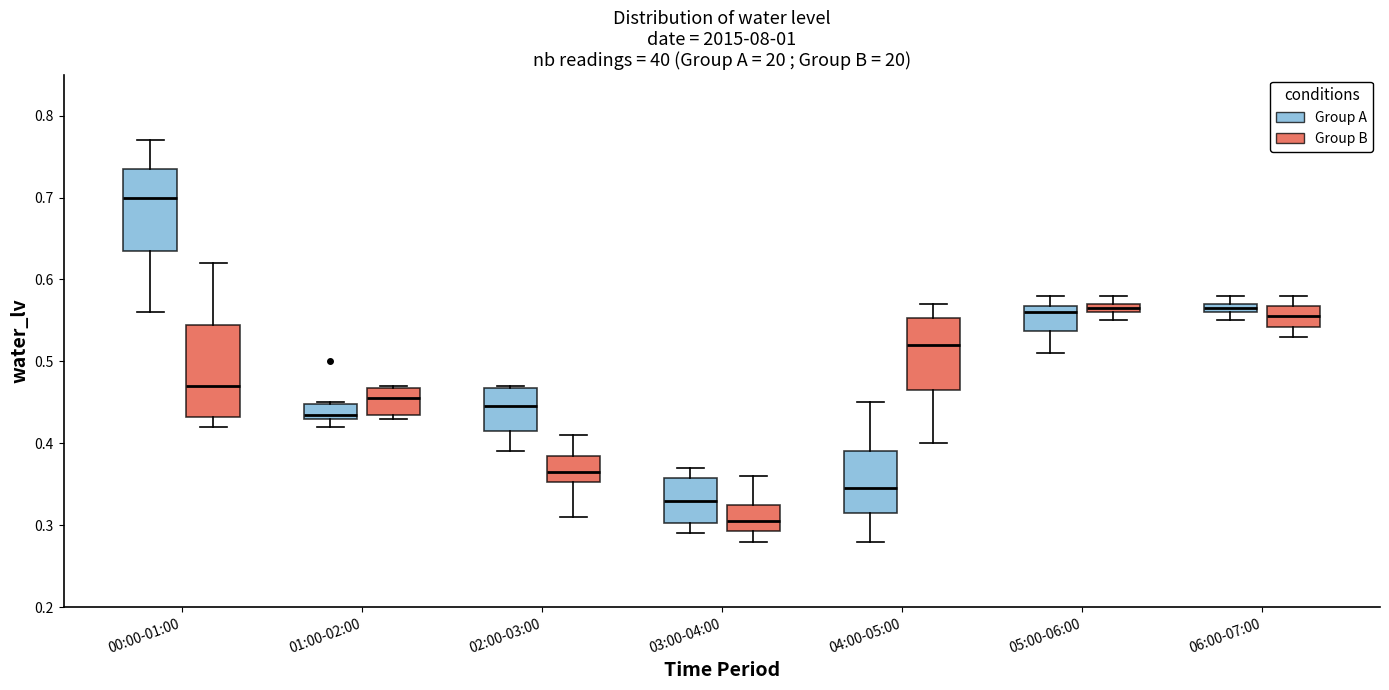

Where is the lower edge of the box for 00:00-01:00 (Group A) on the y-axis? The values are not printed on the chart, so give them approximately, as read against the axis.

0.64